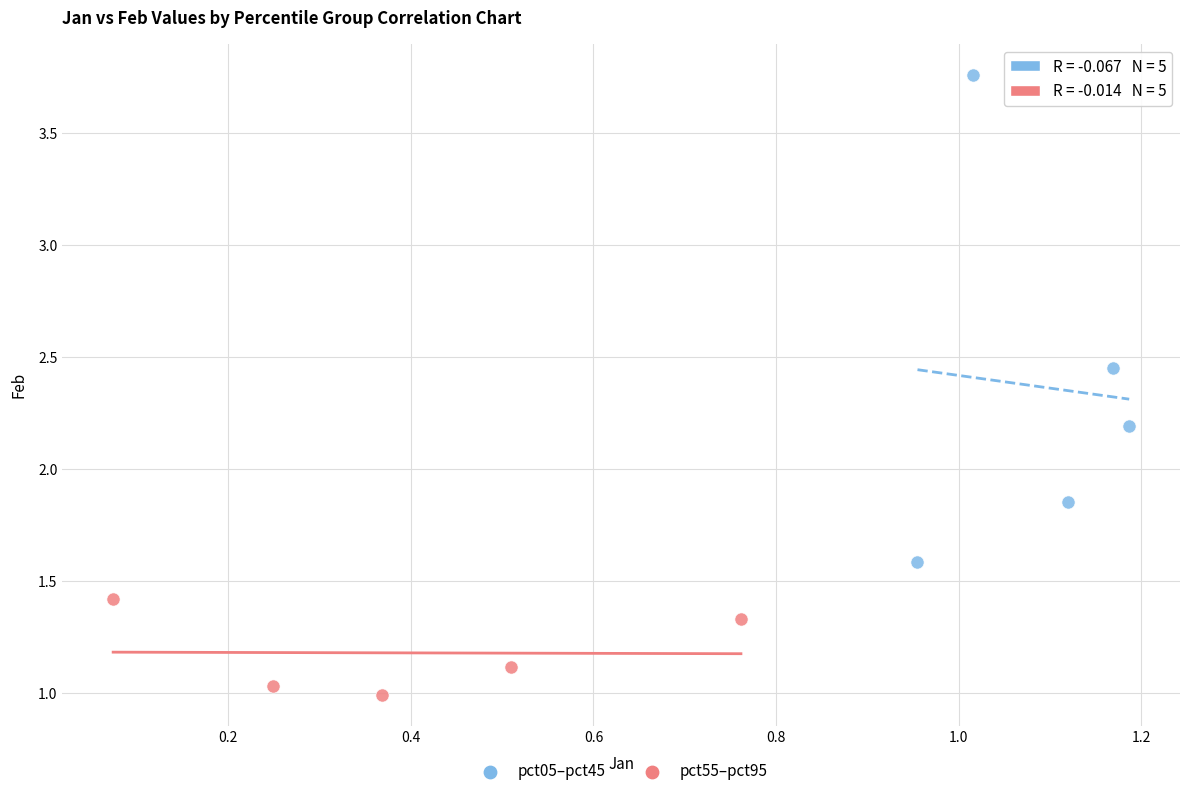

Which series contains the highest Y value?

pct05–pct45